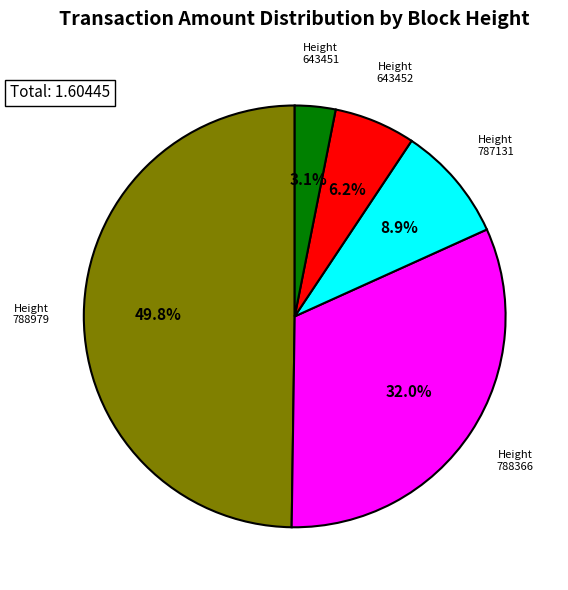

Does any single category account for the majority?

No